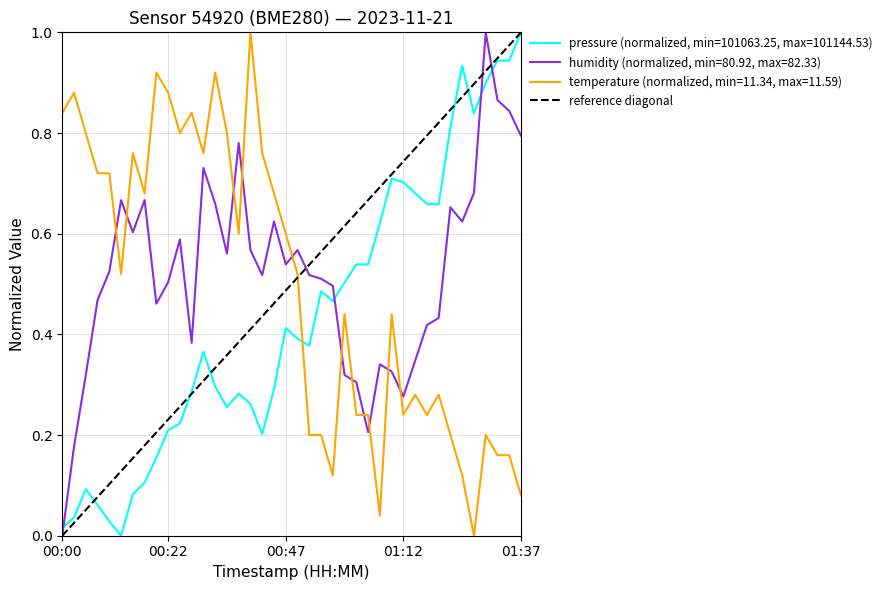

How many values are between 0 and 1?

2